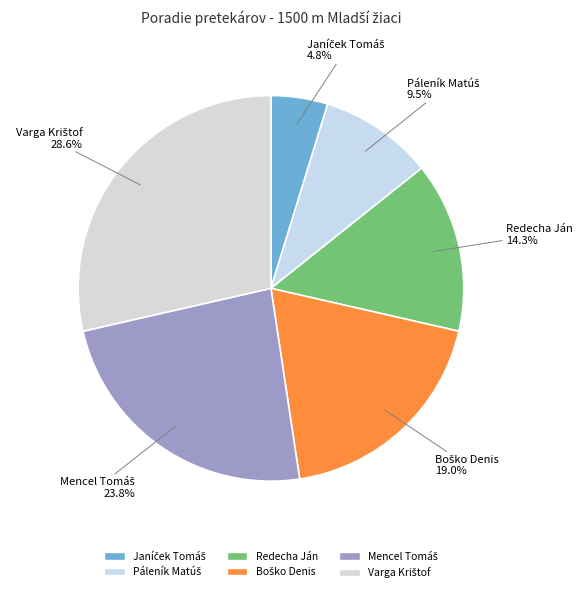

How many segments does this pie chart have?

6